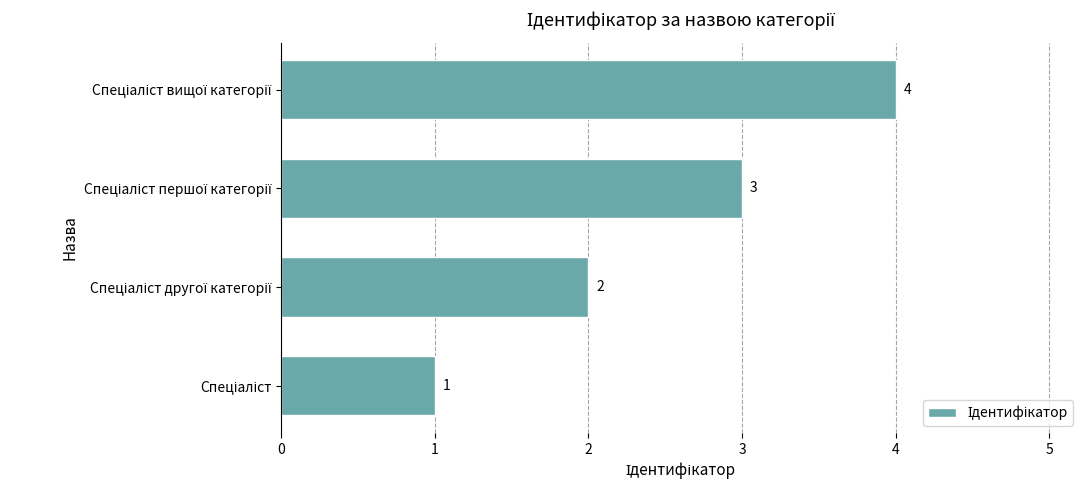

Count the values in the range 2 to 4.

3